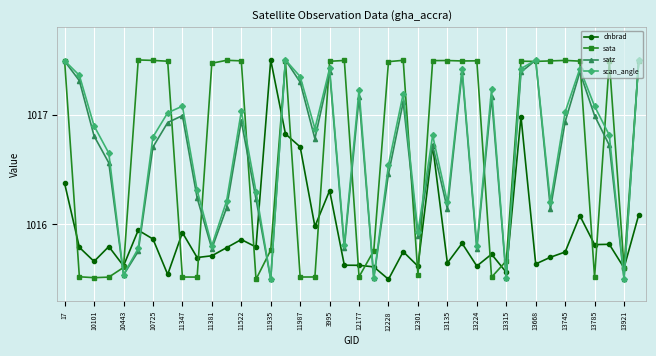

True or false: dnbrad has more than 1 points higher than both neighbors.

True